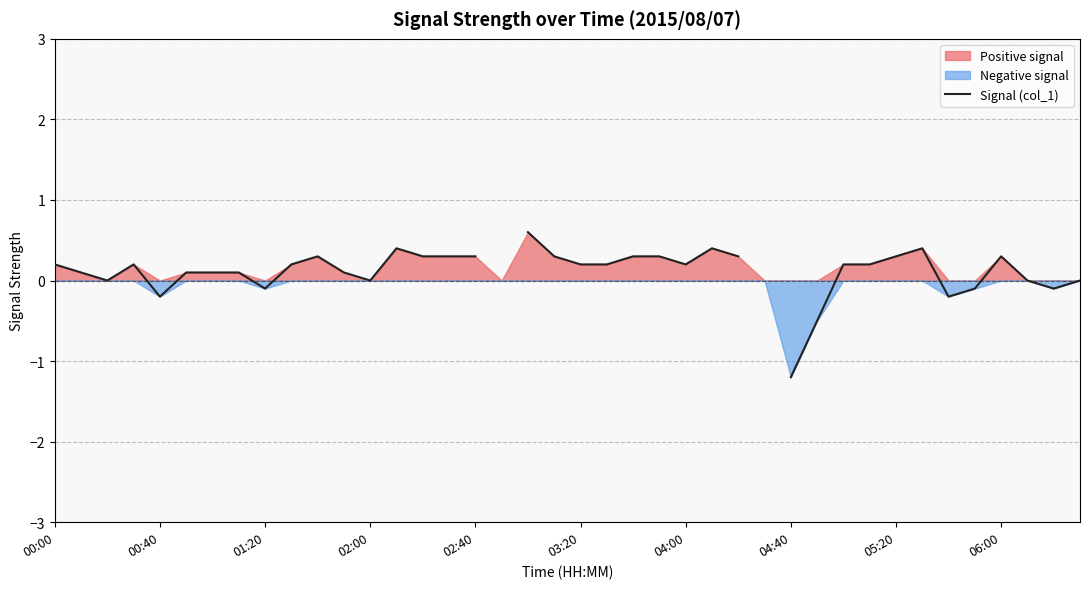

Is it true that the value at 25 is 0.4?

True